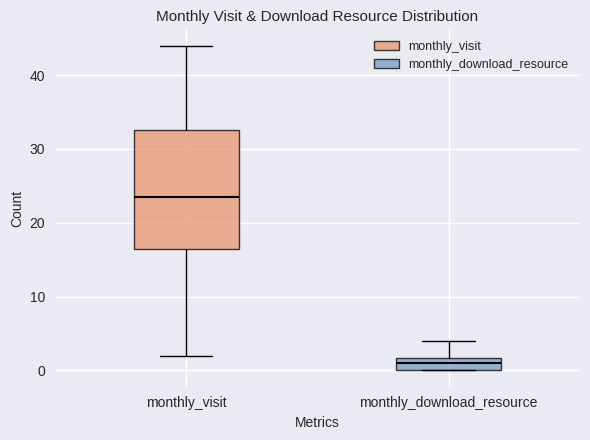

Which box is the tallest, from its lower edge to its upper edge?

monthly_visit